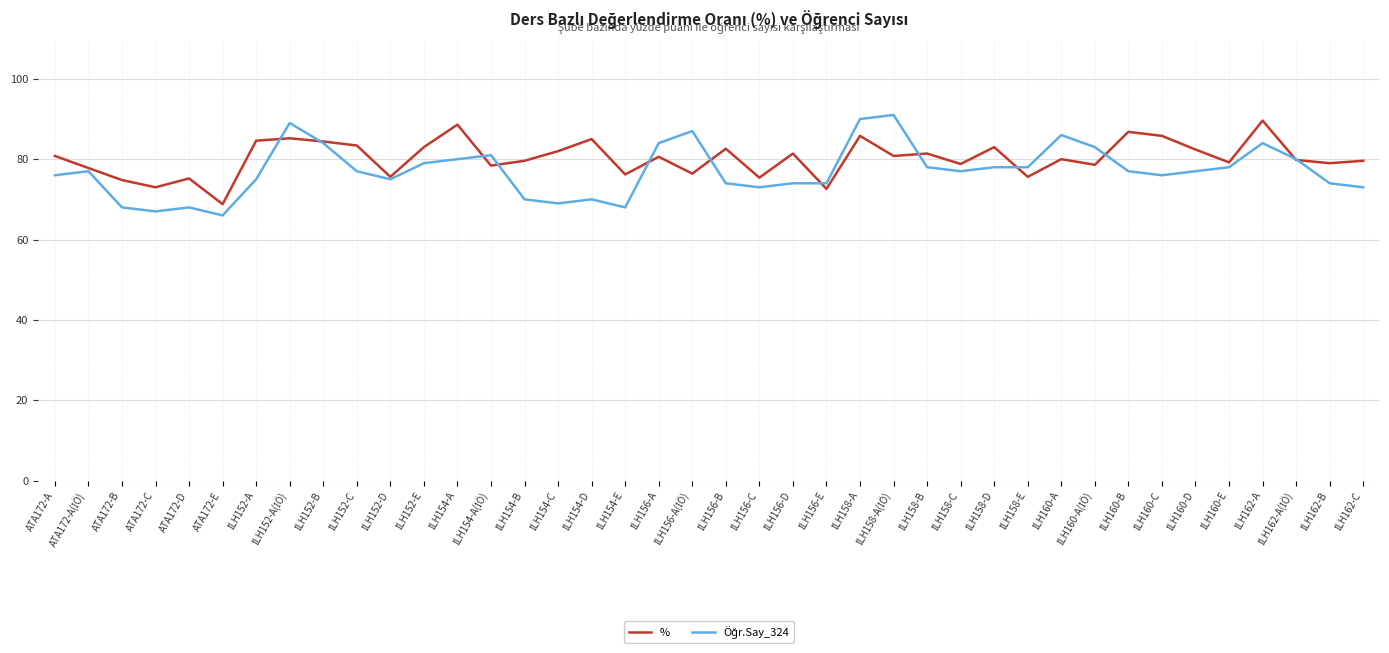

Is this an area chart (filled region under the line)?

No